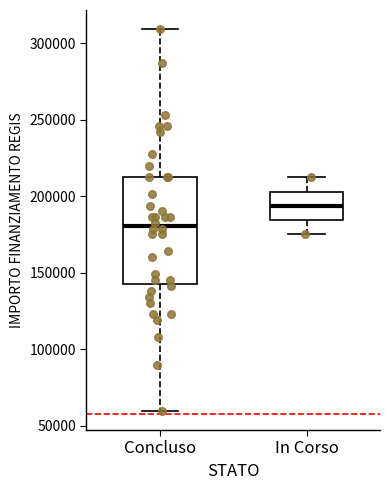

Reading left to right, transcribe this box plot: for each box, give where its median line is, the range the box spans, and where its two whiskers end, as read against the y-axis. The values are not printed on the chart, so give them approximately, as read against the axis.

Concluso: median 180000, box 145000 to 210000, whiskers 60000 to 310000
In Corso: median 195000, box 185000 to 205000, whiskers 175000 to 210000